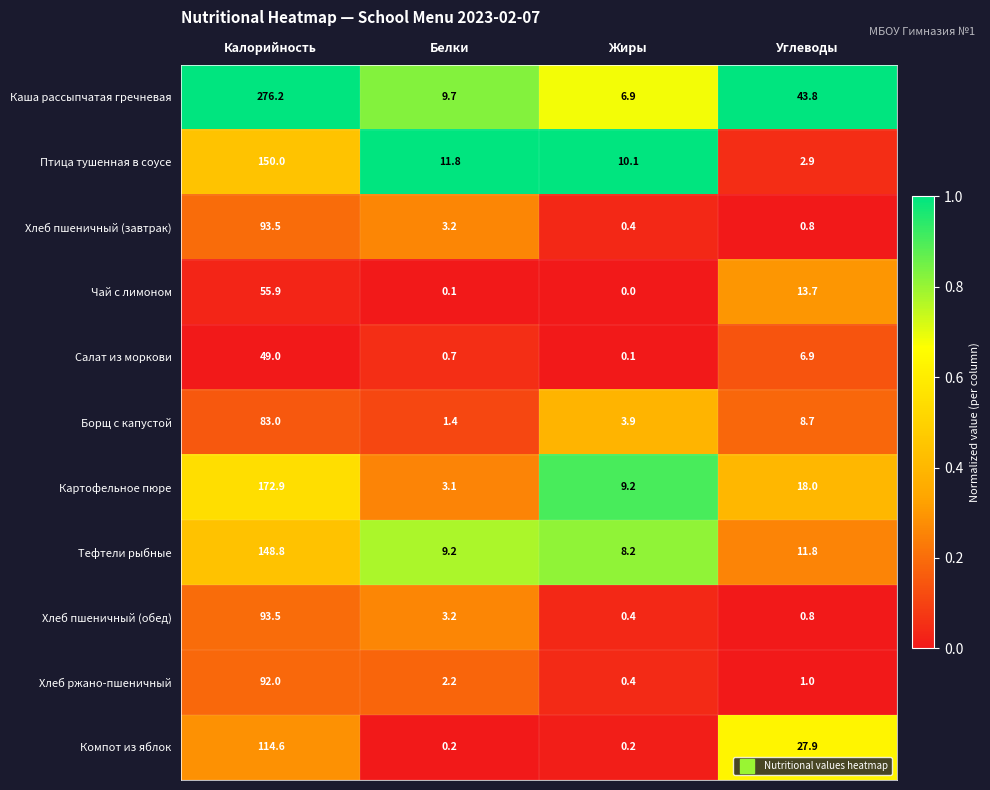

Is it true that Каша рассыпчатая гречневая equals 159.3 at Калорийность?

False